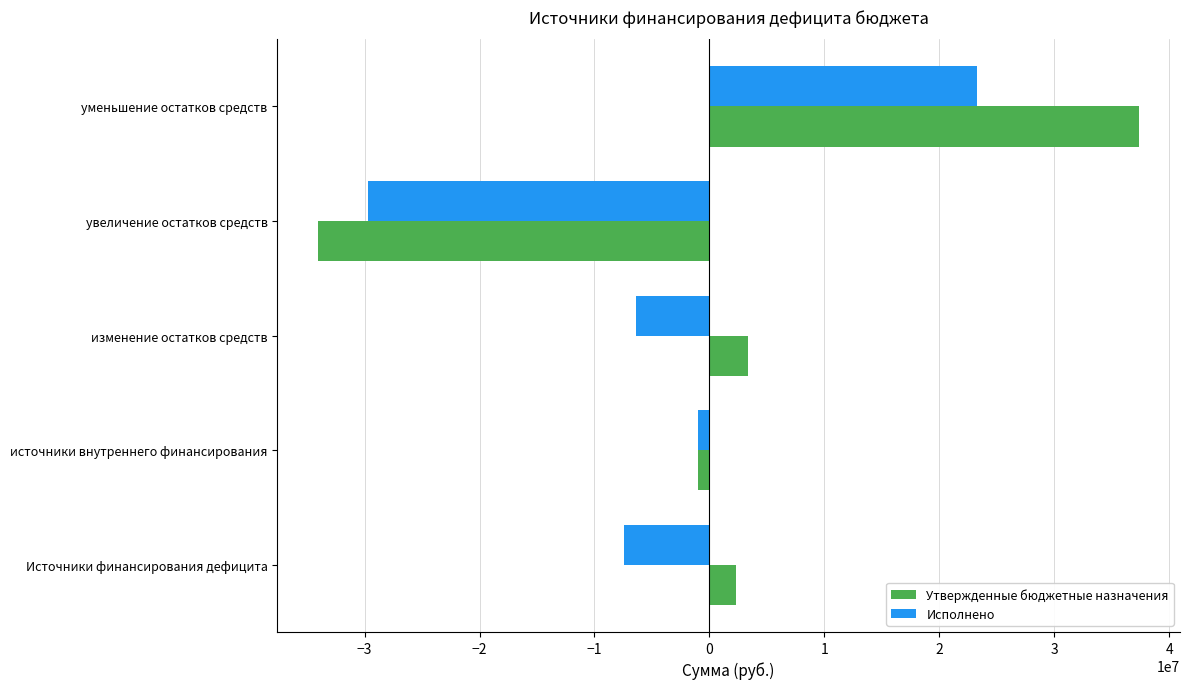

What is the maximum value for Исполнено?

23261888.1